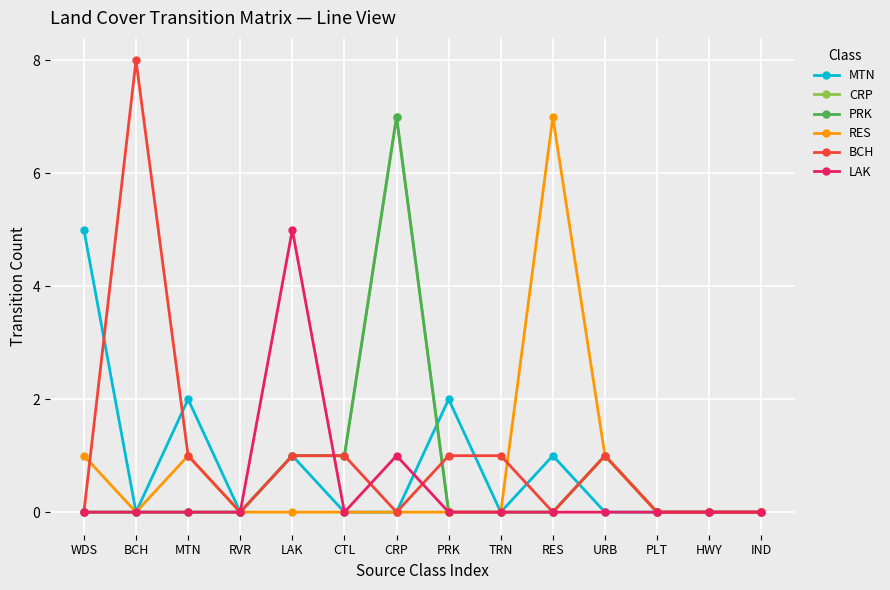

What position from the left is LAK?

5